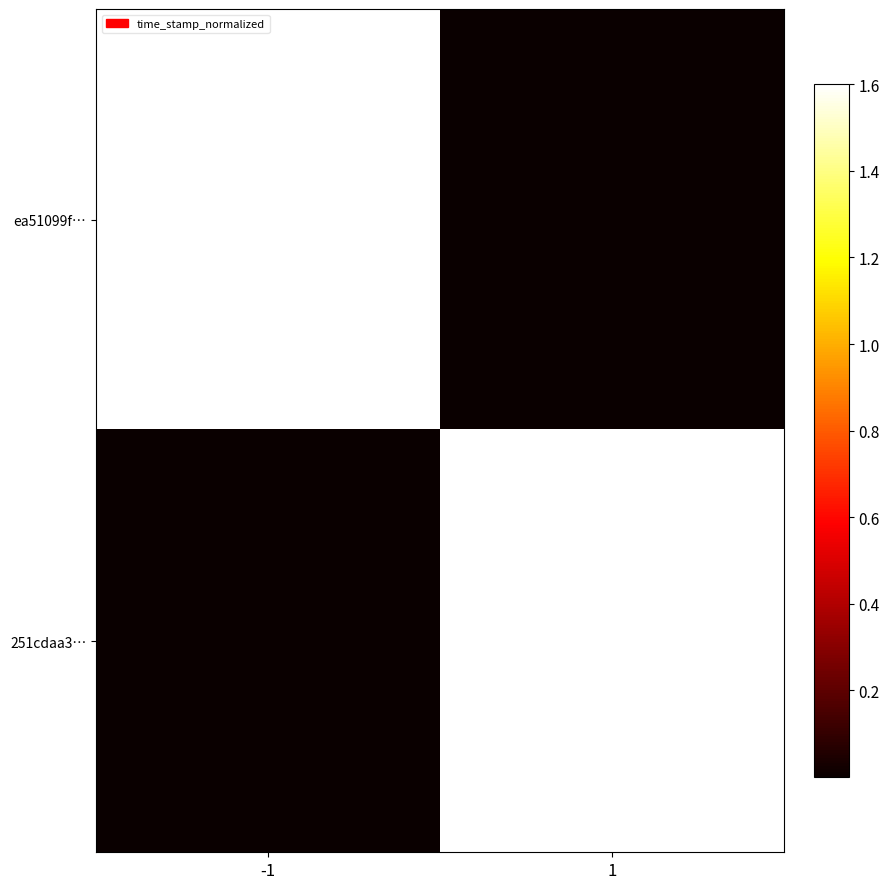

Rank the series at -1 from highest to lowest value.

ea51099f…, 251cdaa3…